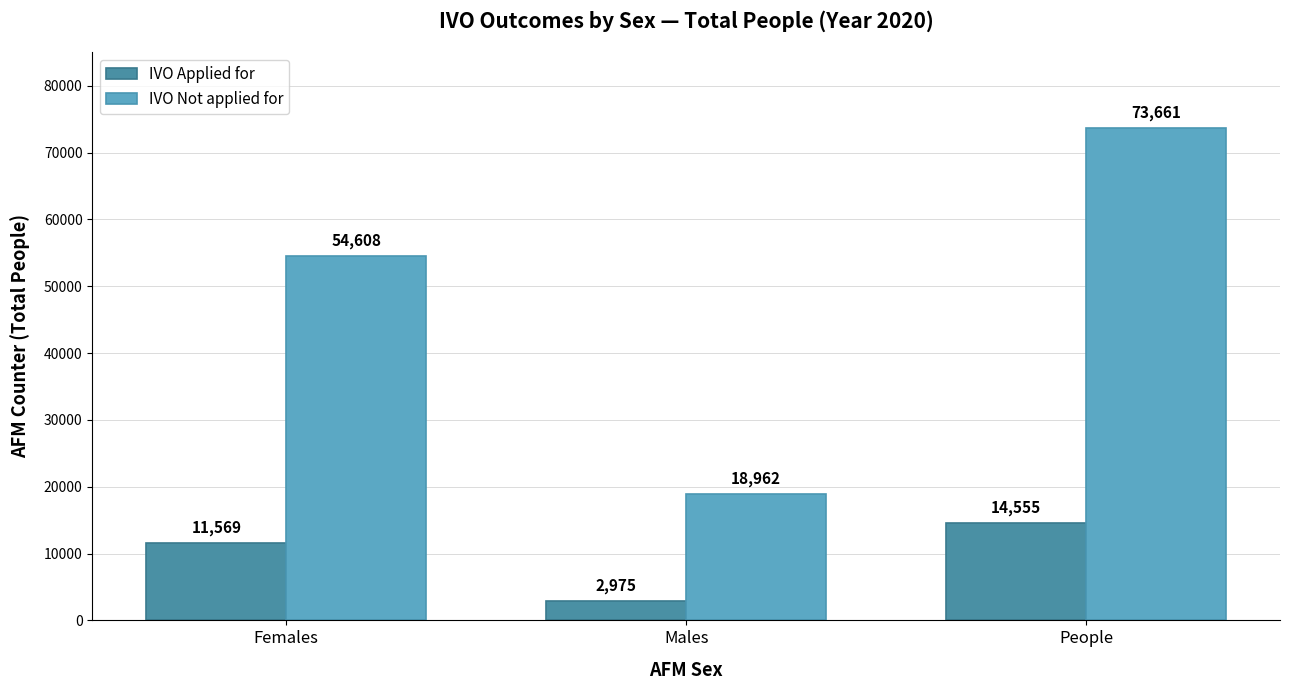

Rank the categories by IVO Applied for value from highest to lowest.

People, Females, Males